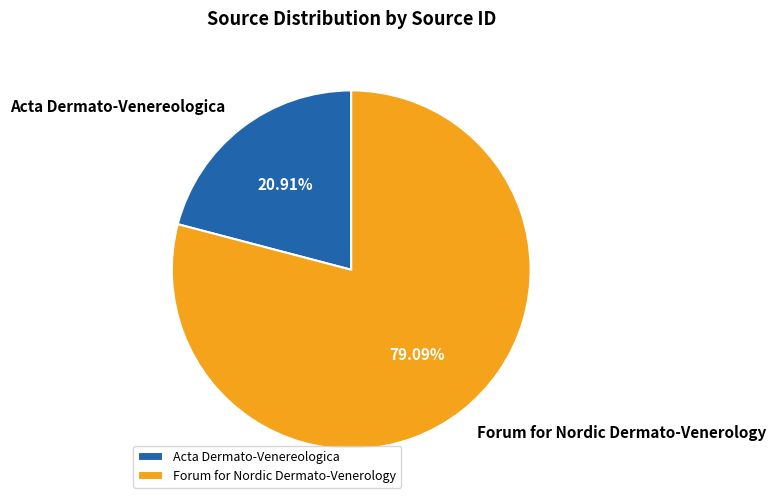

To the nearest percent, what is the difference between the Acta Dermato-Venereologica and Forum for Nordic Dermato-Venerology slice percentages?

58%